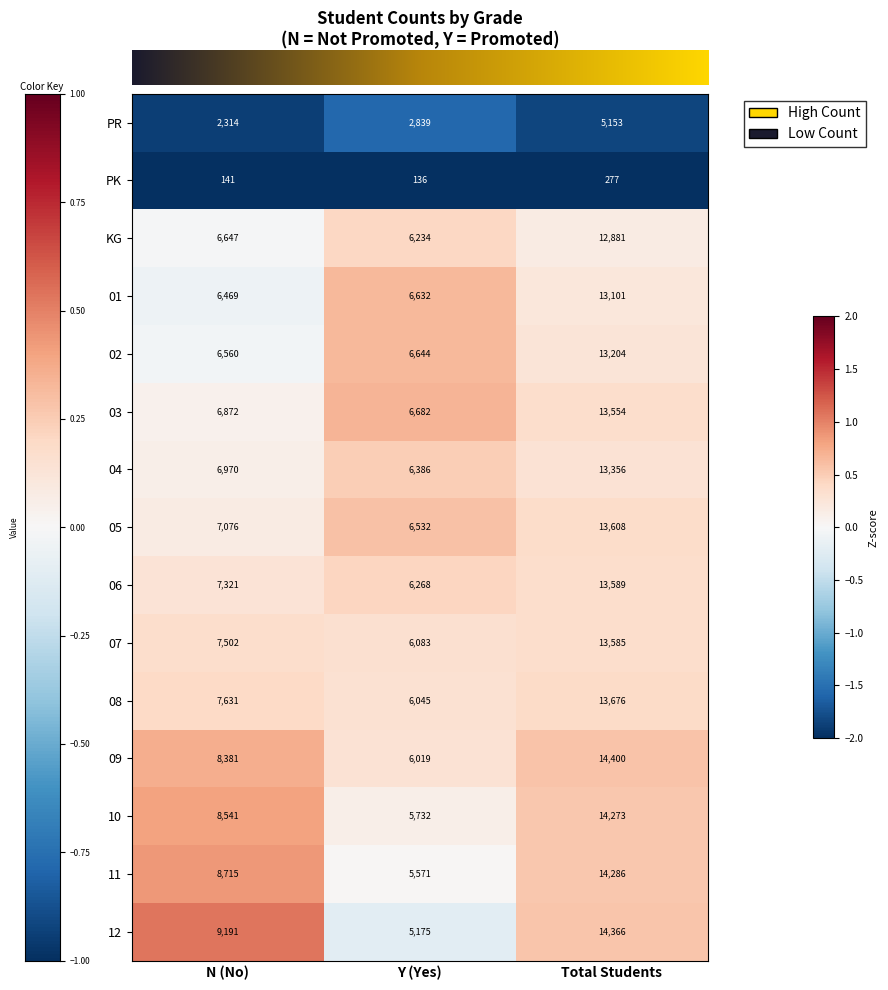

Which label corresponds to the largest value in the chart?

Total Students